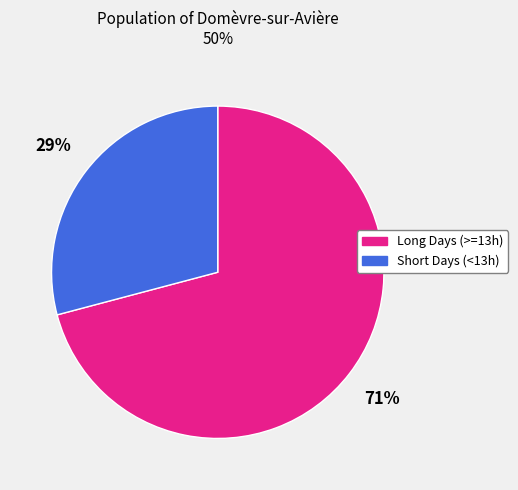

To the nearest percent, what is the average slice percentage?

50%